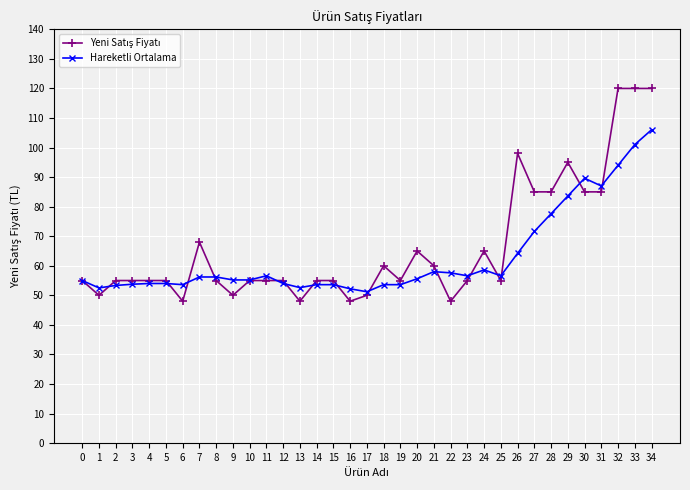

What is the minimum value shown in the chart?

48.0